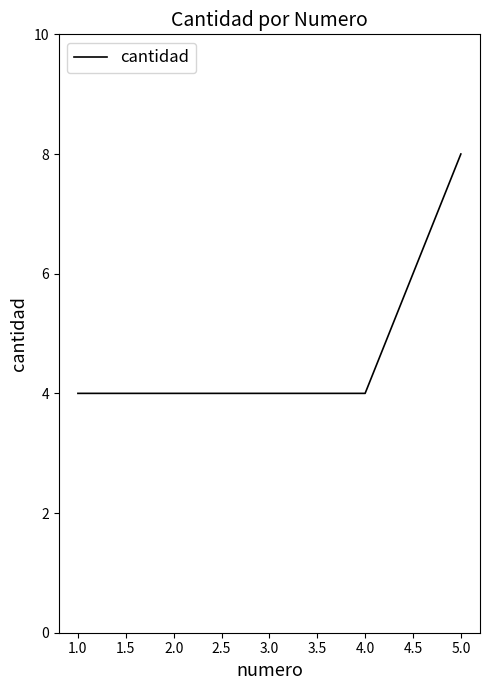

How many categories are shown in the chart?

5